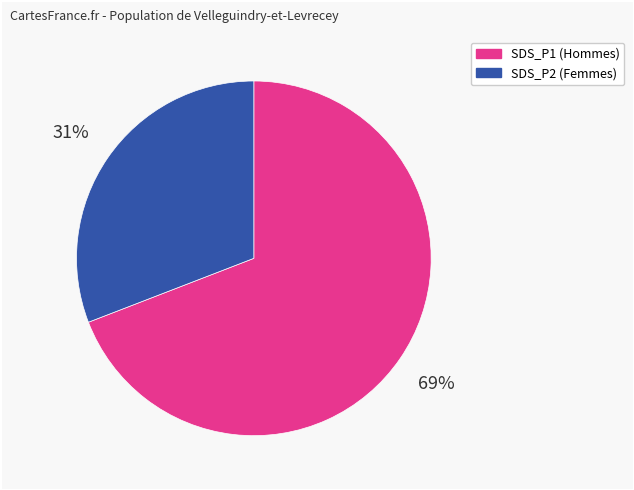

How many segments does this pie chart have?

2